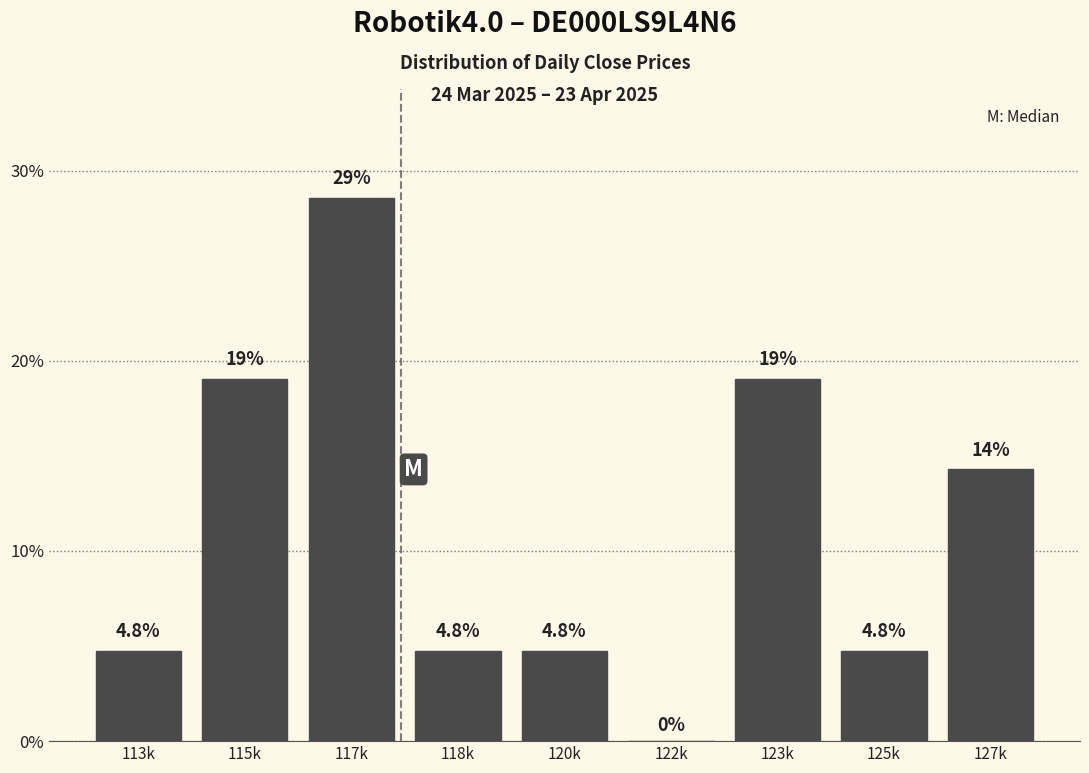

Reading left to right, transcribe all the data shown in this chart.

113k=4.8	115k=19.0	117k=28.6	118k=4.8	120k=4.8	122k=0.0	123k=19.0	125k=4.8	127k=14.3